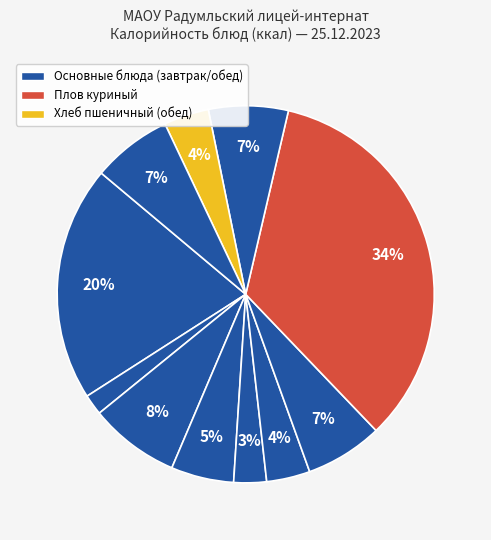

How many segments does this pie chart have?

11